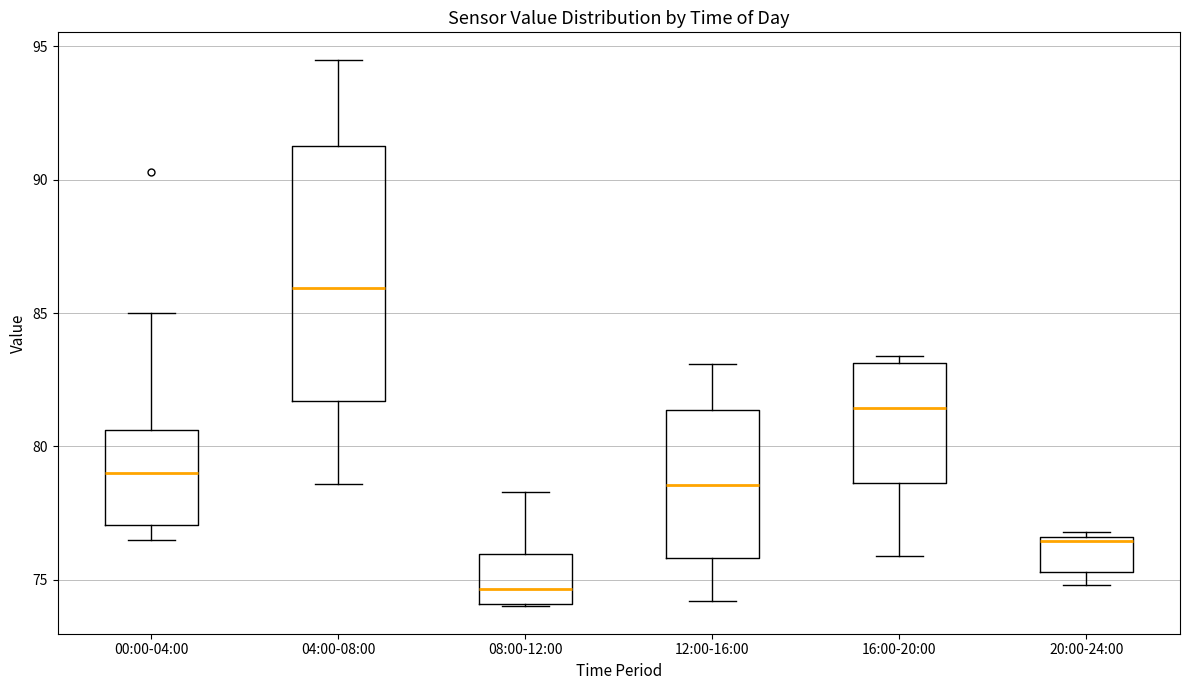

Which box is the tallest, from its lower edge to its upper edge?

04:00-08:00